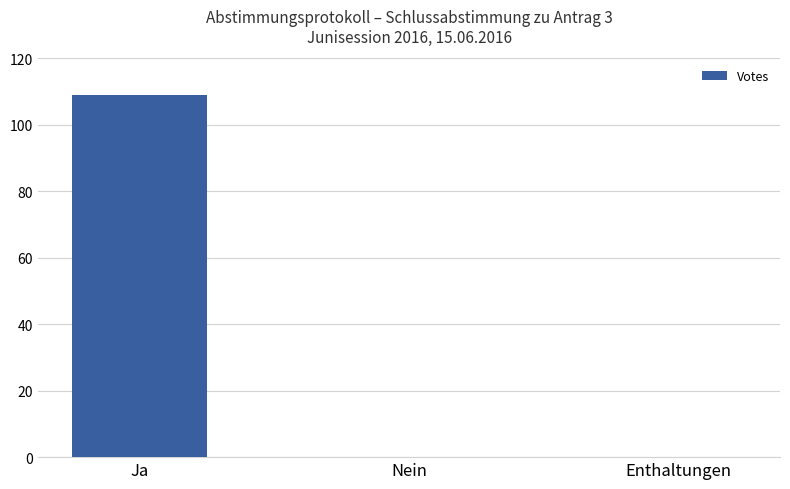

Reading left to right, what are all the values shown in this chart?

Ja=109	Nein=0	Enthaltungen=0